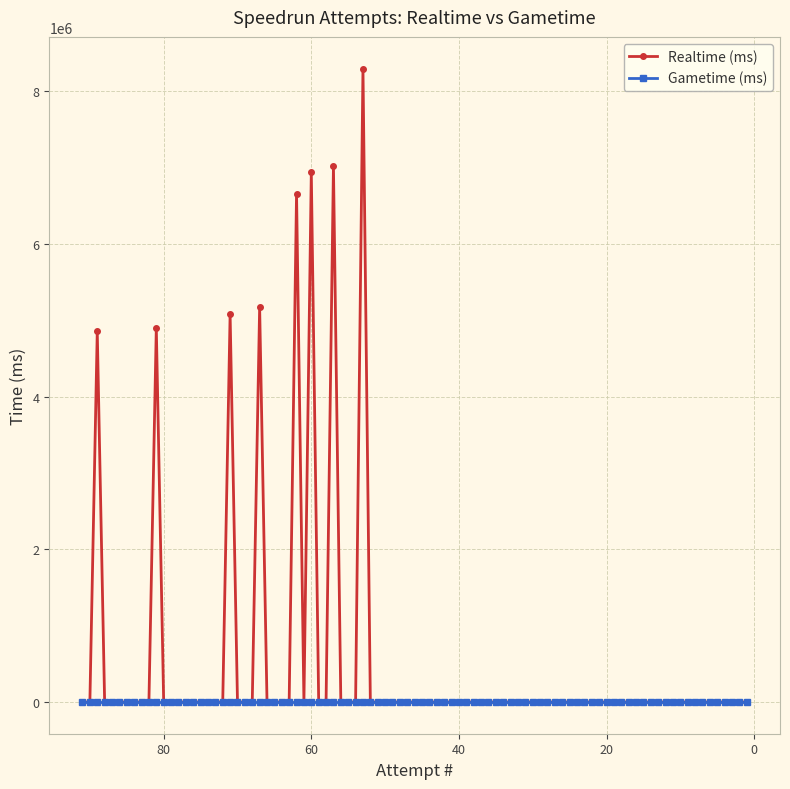

Between 80 and 75, which series saw the biggest shift?

Realtime (ms)